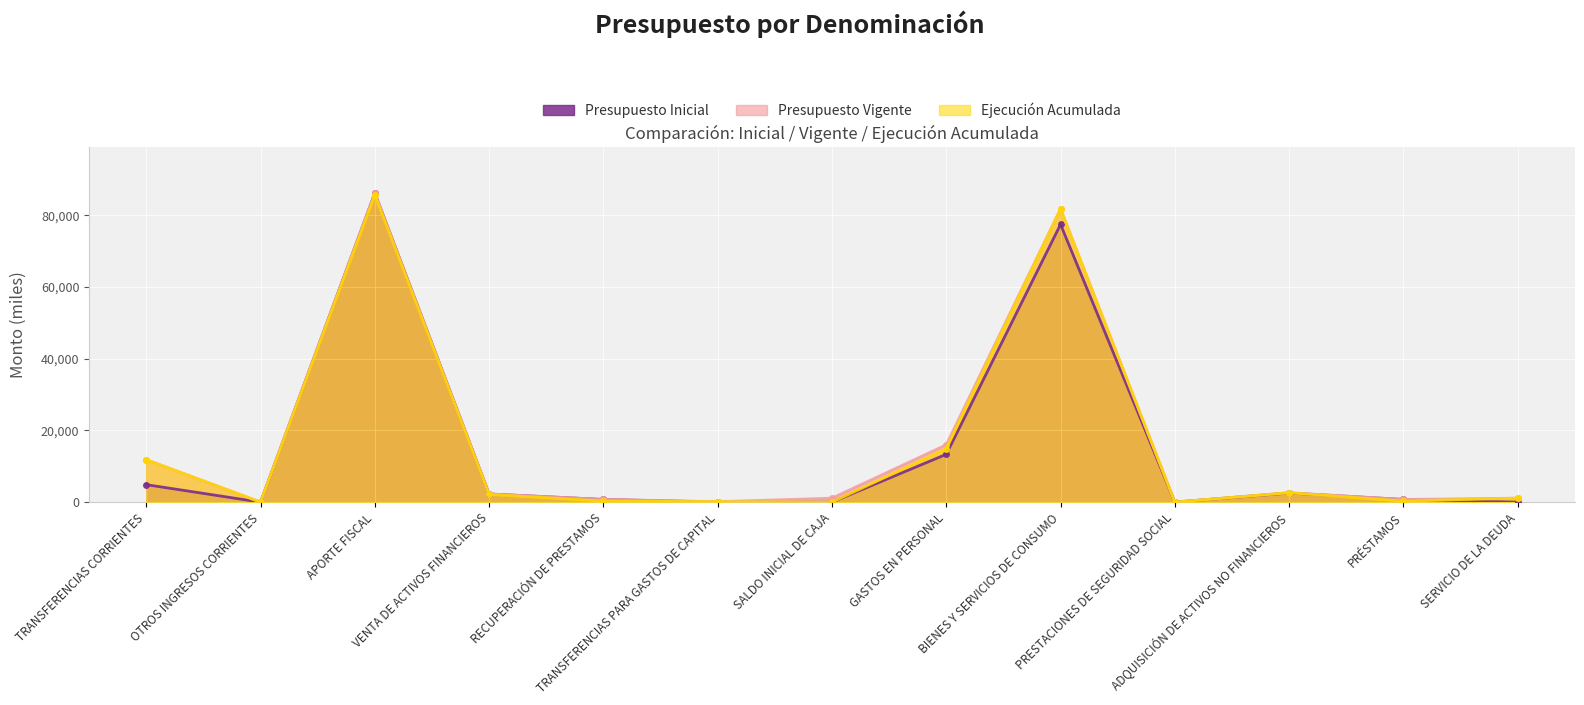

Where is the first local maximum for Presupuesto Vigente?

APORTE FISCAL